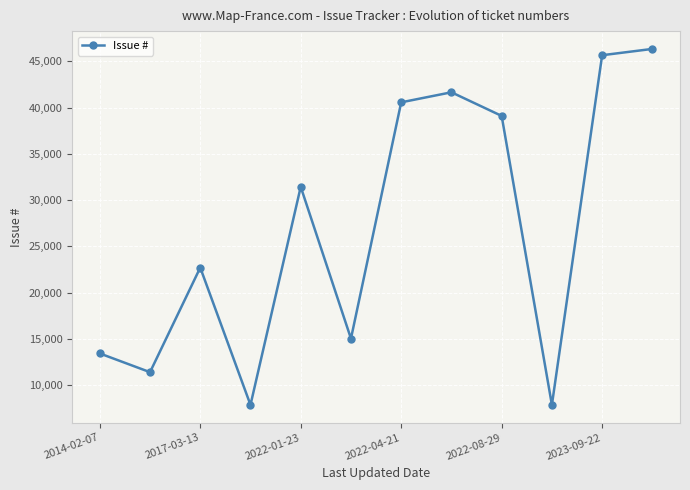

What is the maximum value shown in the chart?

46341